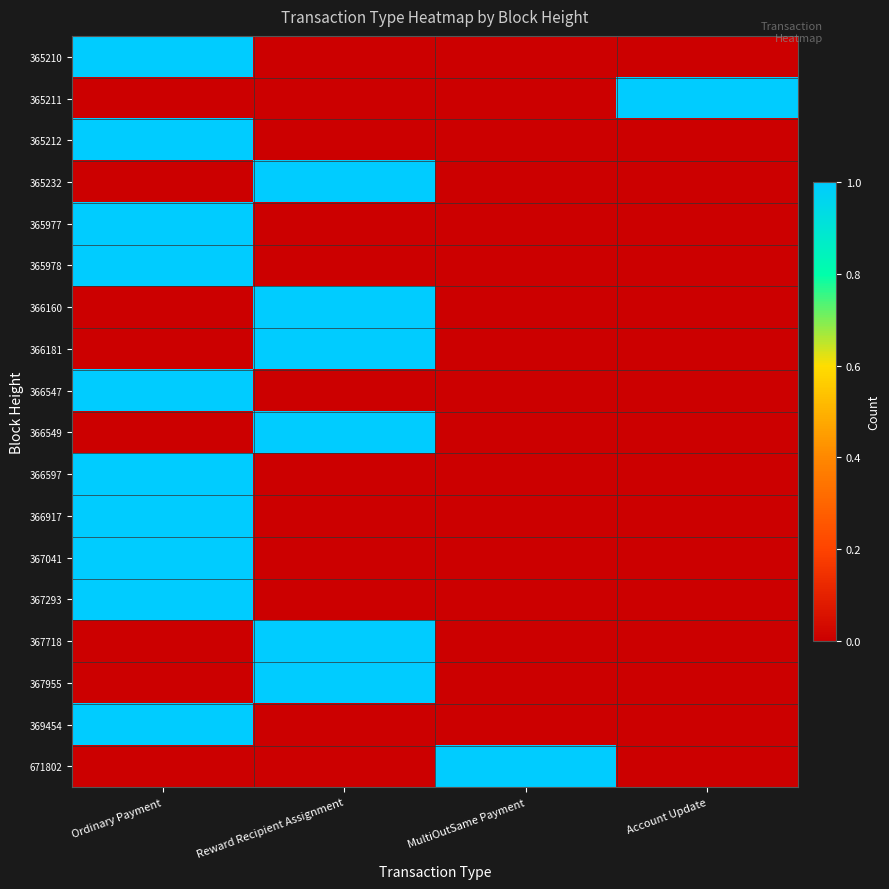

How many data points does each series have?

4